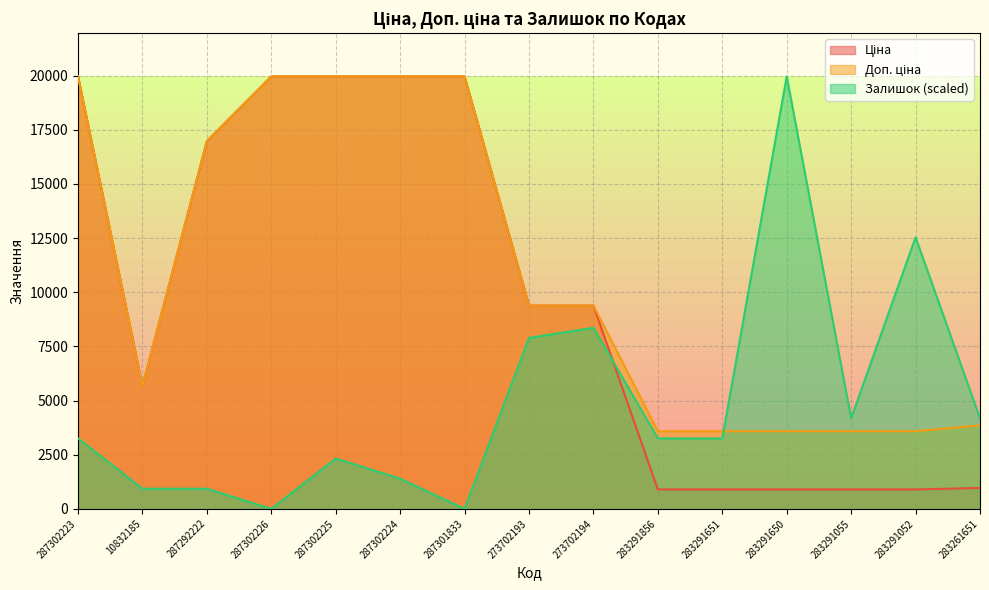

Reading left to right, transcribe all the data shown in this chart.

Ціна: 19964.2	5673.8	16976.3	19964.2	19964.2	19964.2	19964.2	9384.0	9384.0	895.9	895.9	895.9	895.9	895.9	963.5
Доп. ціна: 19964.2	5673.8	16976.3	19964.2	19964.2	19964.2	19964.2	9384.0	9384.0	3583.6	3583.6	3583.6	3583.6	3583.6	3854.0
Залишок: 3250.0	928.6	928.6	0.0	2321.4	1392.8	0.0	7892.8	8357.1	3250.0	3250.0	19964.2	4178.5	12535.6	4178.5